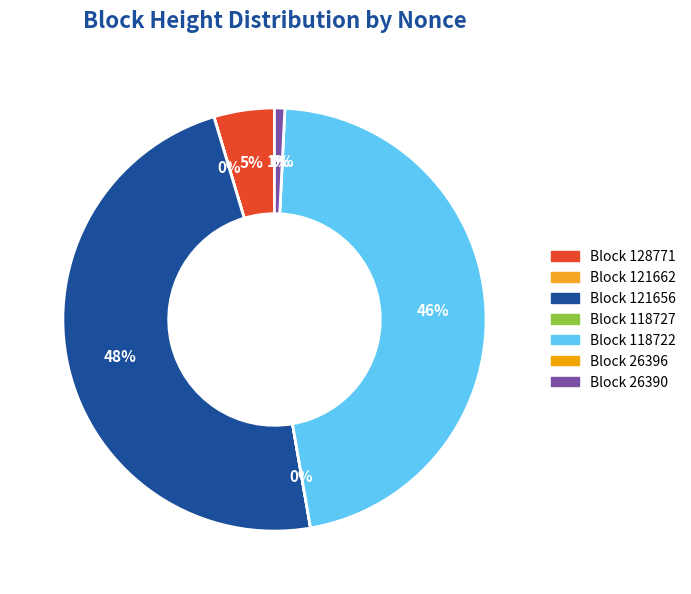

What percentage do 128771 and 26390 together represent?

5.4%